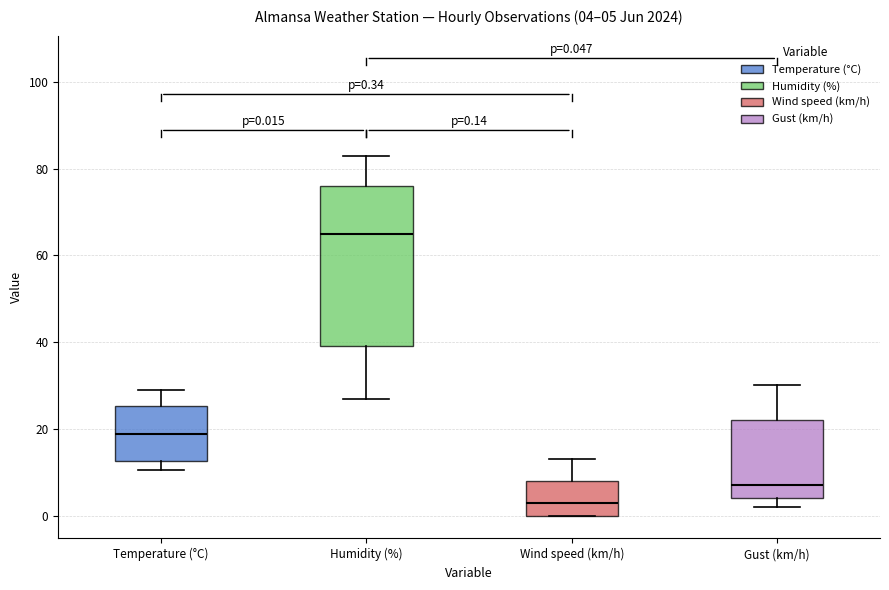

Comparing the boxes themselves (not the whiskers), which one is the tallest?

Humidity (%)